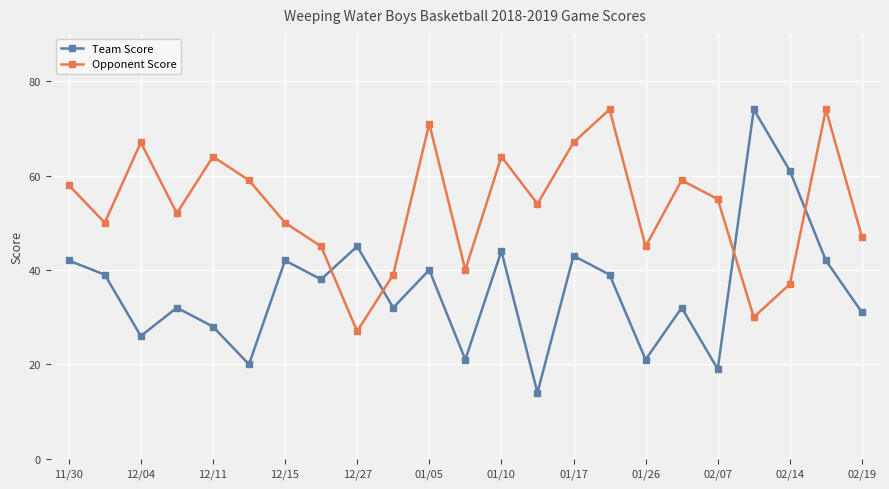

What is the difference between the maximum and minimum values in the Team Score series?

60